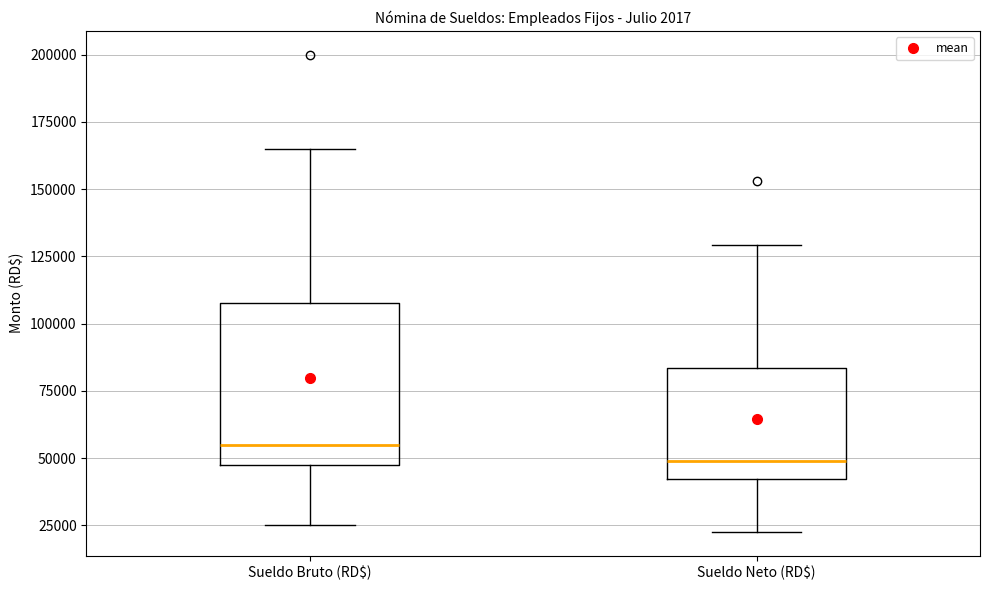

Reading left to right, read every box against the y-axis: the position of its median line, the range the box covers, and the ends of its whiskers. The values are not printed on the chart, so give them approximately, as read against the axis.

Sueldo Bruto (RD$): median 55000, box 50000 to 110000, whiskers 25000 to 165000
Sueldo Neto (RD$): median 50000, box 40000 to 85000, whiskers 25000 to 130000